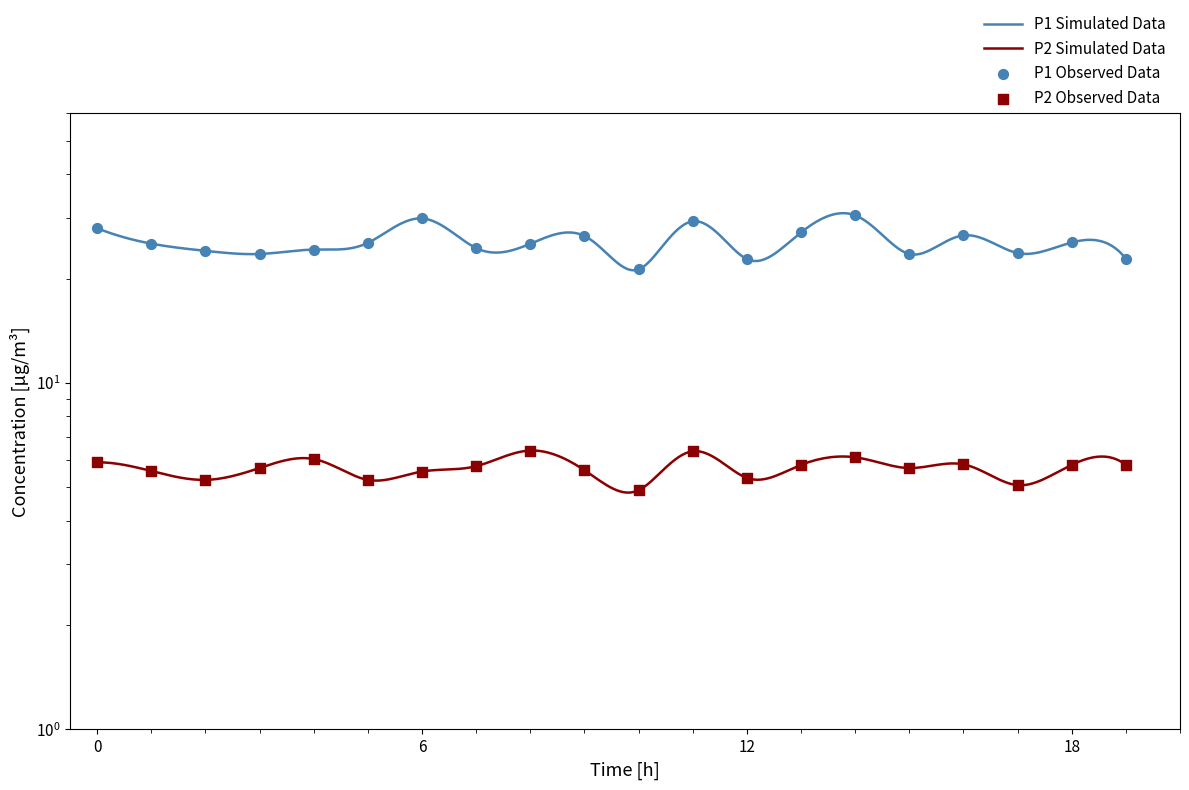

What is the total value across all series at 05:00?

30.6